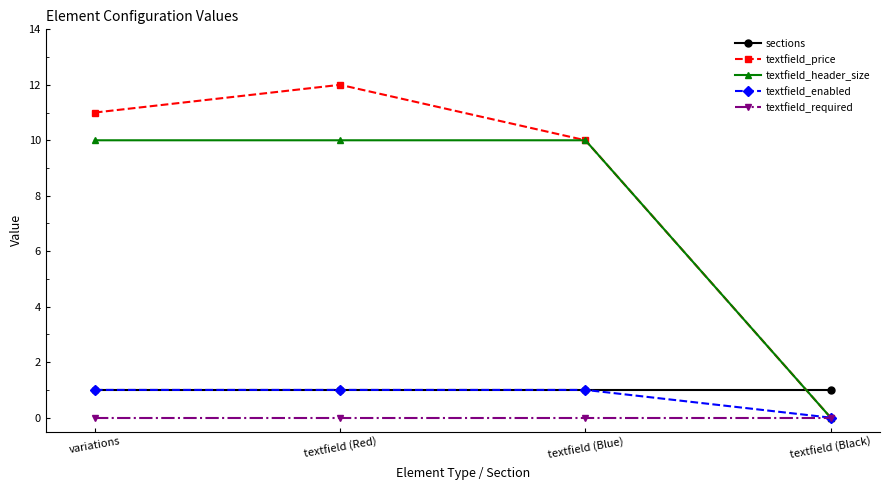

Reading left to right, transcribe all the data shown in this chart.

sections: variations=1	textfield (Red)=1	textfield (Blue)=1	textfield (Black)=1
textfield_price: variations=11	textfield (Red)=12	textfield (Blue)=10	textfield (Black)=0
textfield_header_size: variations=10	textfield (Red)=10	textfield (Blue)=10	textfield (Black)=0
textfield_enabled: variations=1	textfield (Red)=1	textfield (Blue)=1	textfield (Black)=0
textfield_required: variations=0	textfield (Red)=0	textfield (Blue)=0	textfield (Black)=0